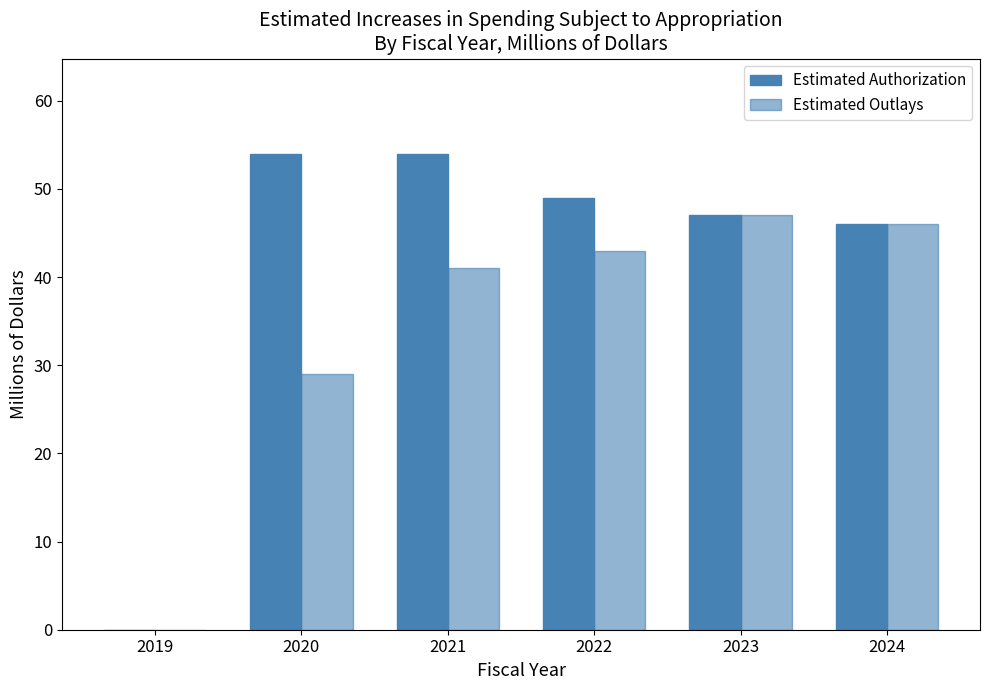

How many groups of bars are there?

6